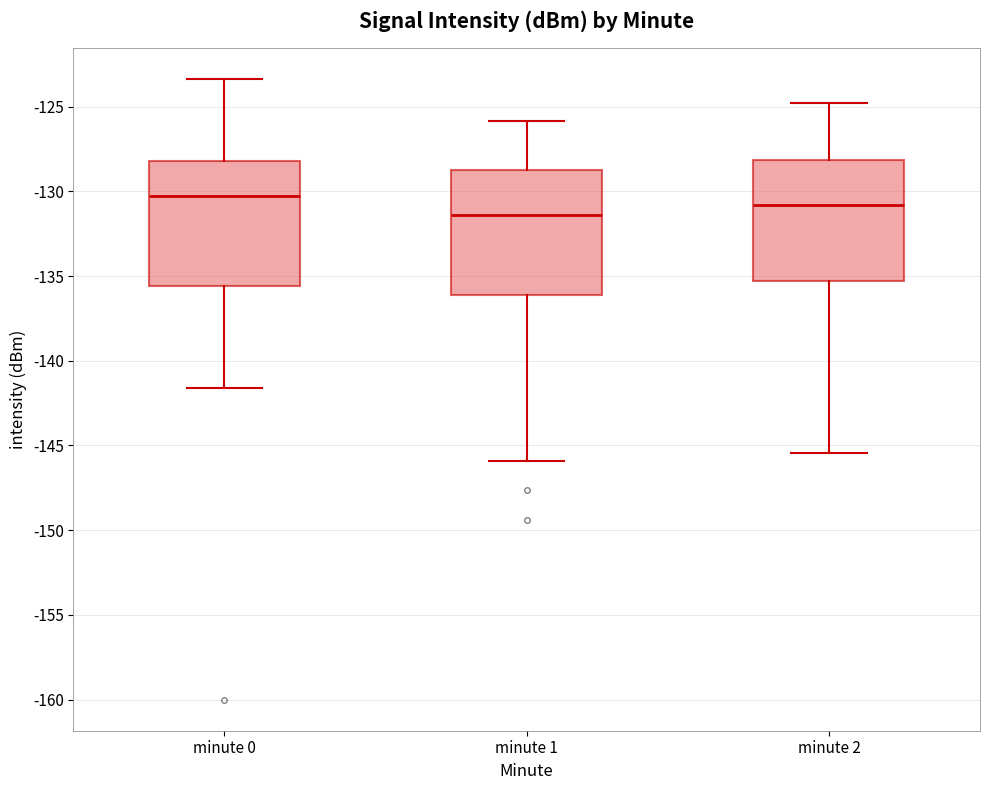

Where does the lower whisker of the box for minute 2 end on the y-axis? The values are not printed on the chart, so give them approximately, as read against the axis.

-145.5